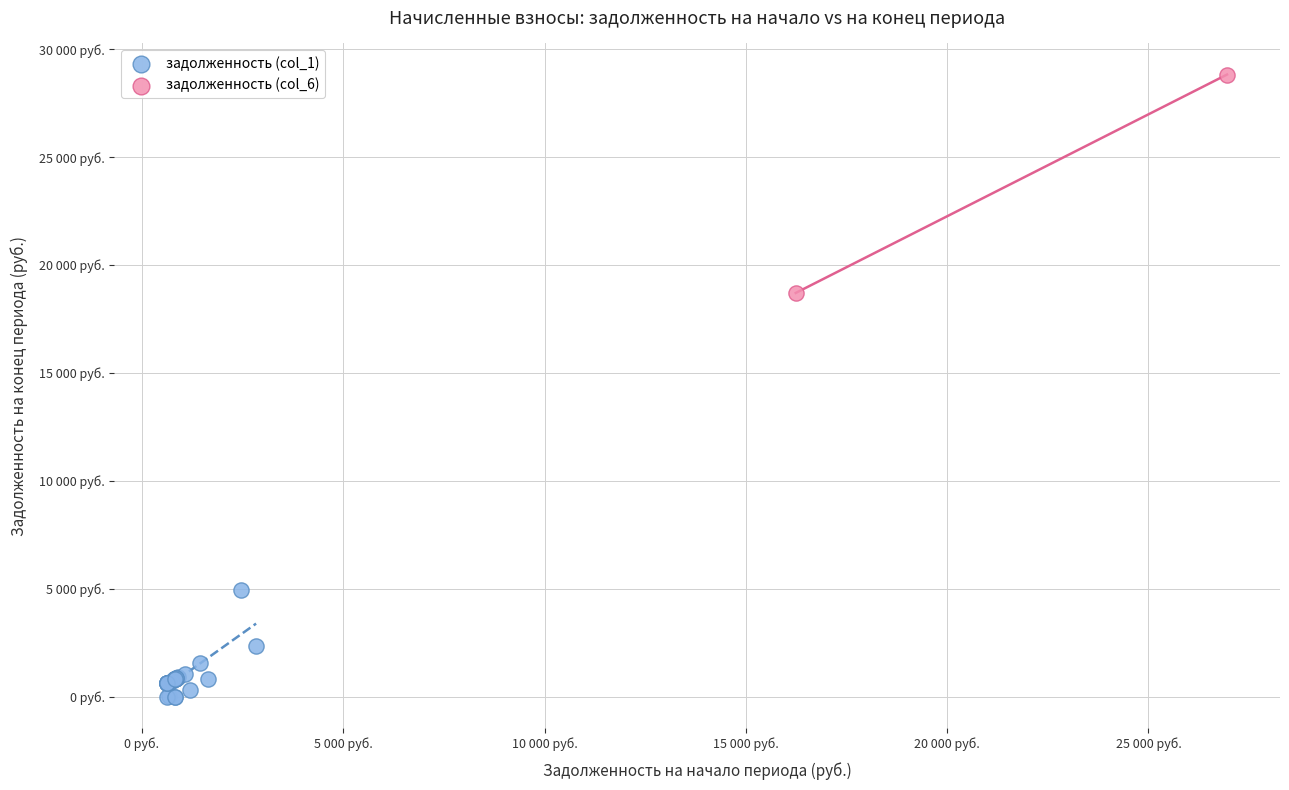

Which series contains the lowest Y value?

задолженность (col_1)